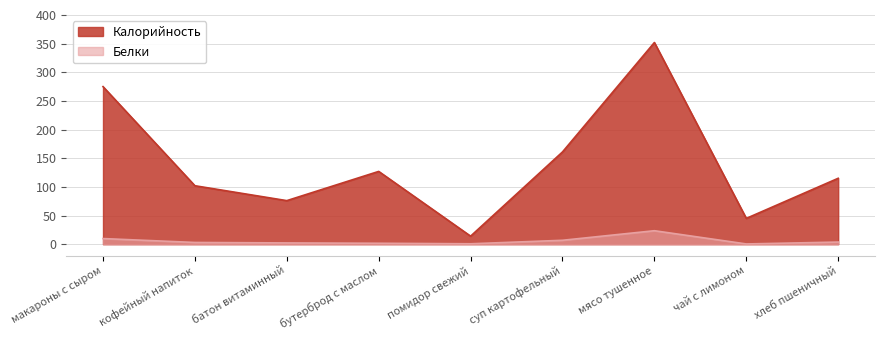

Does the chart have visible grid lines?

Yes